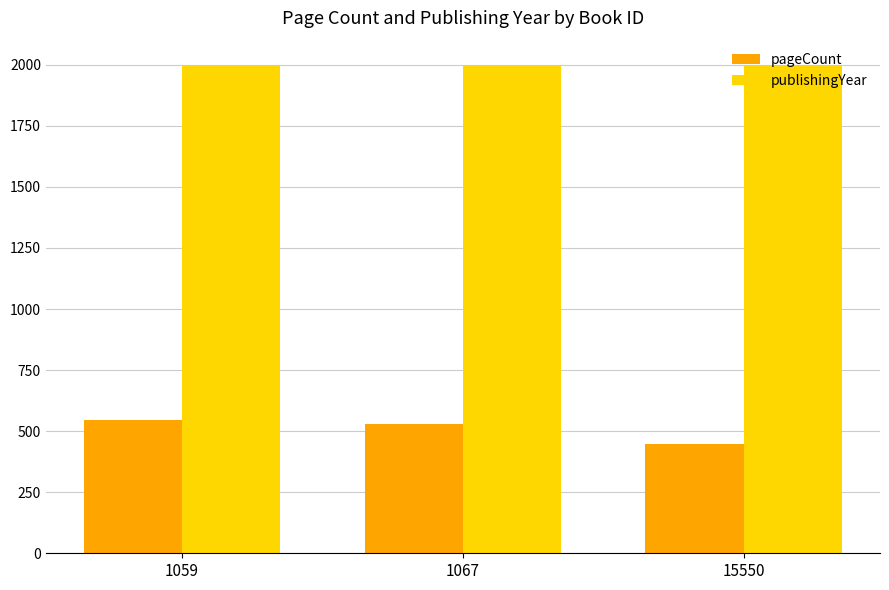

What is the sum of all publishingYear values?

5997